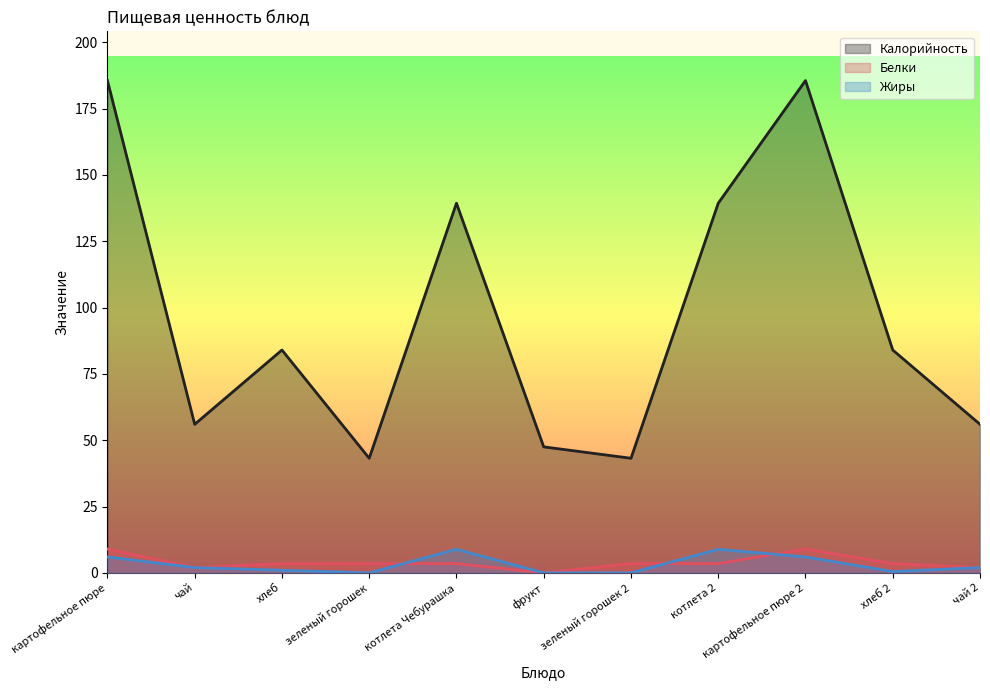

How many interior local valleys does the Жиры series have?

2